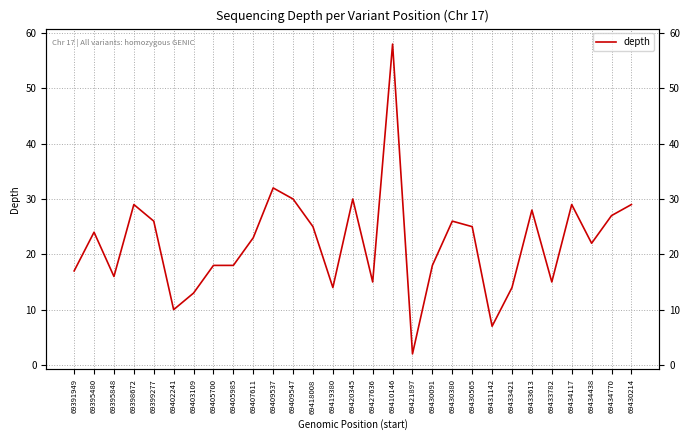

Reading left to right, extract all data points from this chart.

17	24	16	29	26	10	13	18	18	23	32	30	25	14	30	15	58	2	18	26	25	7	14	28	15	29	22	27	29